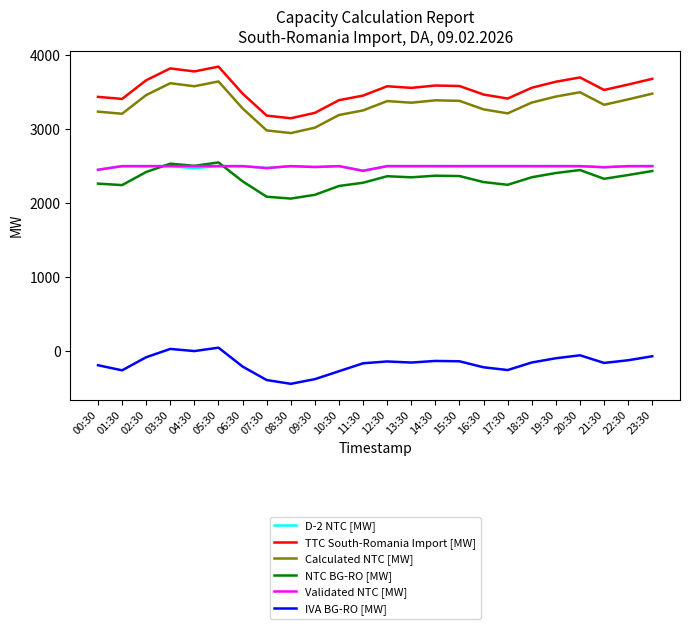

Is the value of Calculated NTC [MW] at 10:30 greater than the value of NTC BG-RO [MW] at 04:30?

Yes